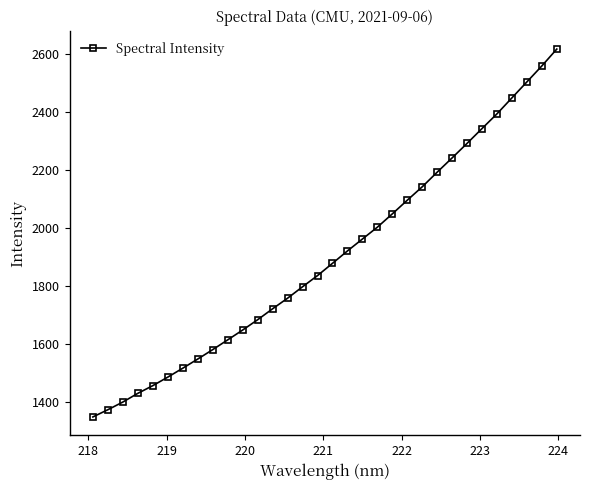

What is the value of the 14th point from the left?

1757.8